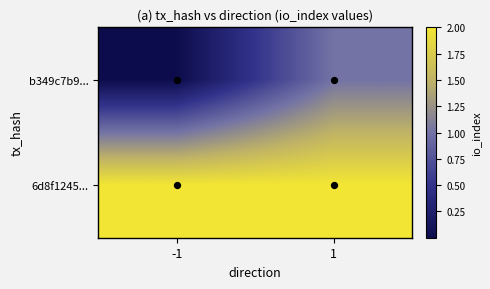

Reading left to right, transcribe all the data shown in this chart.

b349c7b9...: -1=0.0	1=1.0
6d8f1245...: -1=2.0	1=2.0